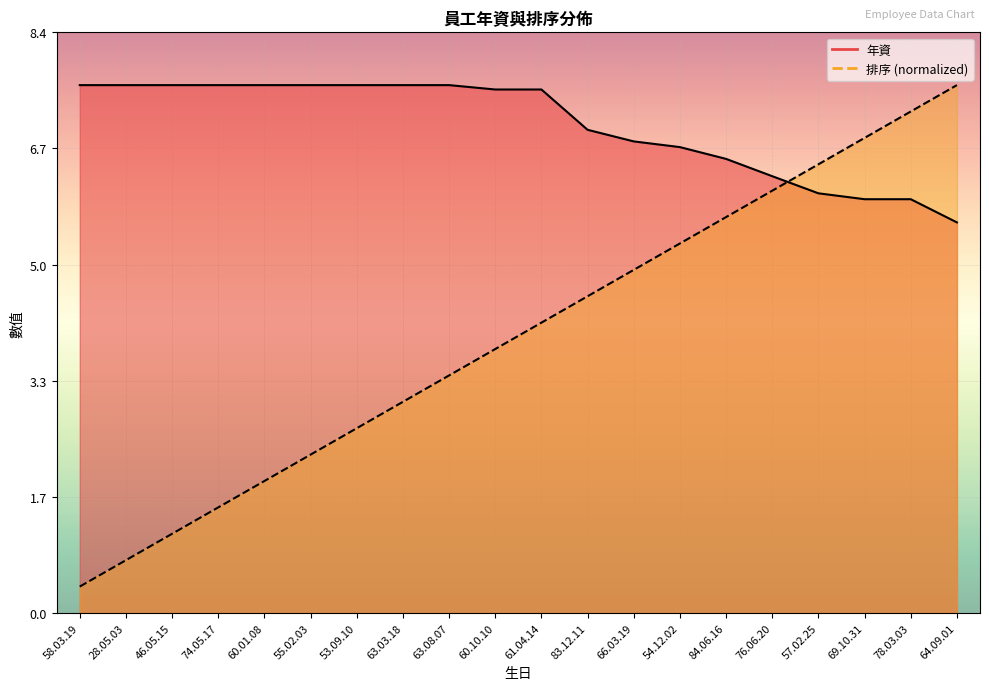

Reading right to left, list all the values displayed in this chart.

年資: 5.6	6.0	6.0	6.0	6.3	6.5	6.7	6.8	7.0	7.5	7.5	7.6	7.6	7.6	7.6	7.6	7.6	7.6	7.6	7.6
排序: 7.6	7.2	6.8	6.5	6.1	5.7	5.3	4.9	4.6	4.2	3.8	3.4	3.0	2.7	2.3	1.9	1.5	1.1	0.8	0.4